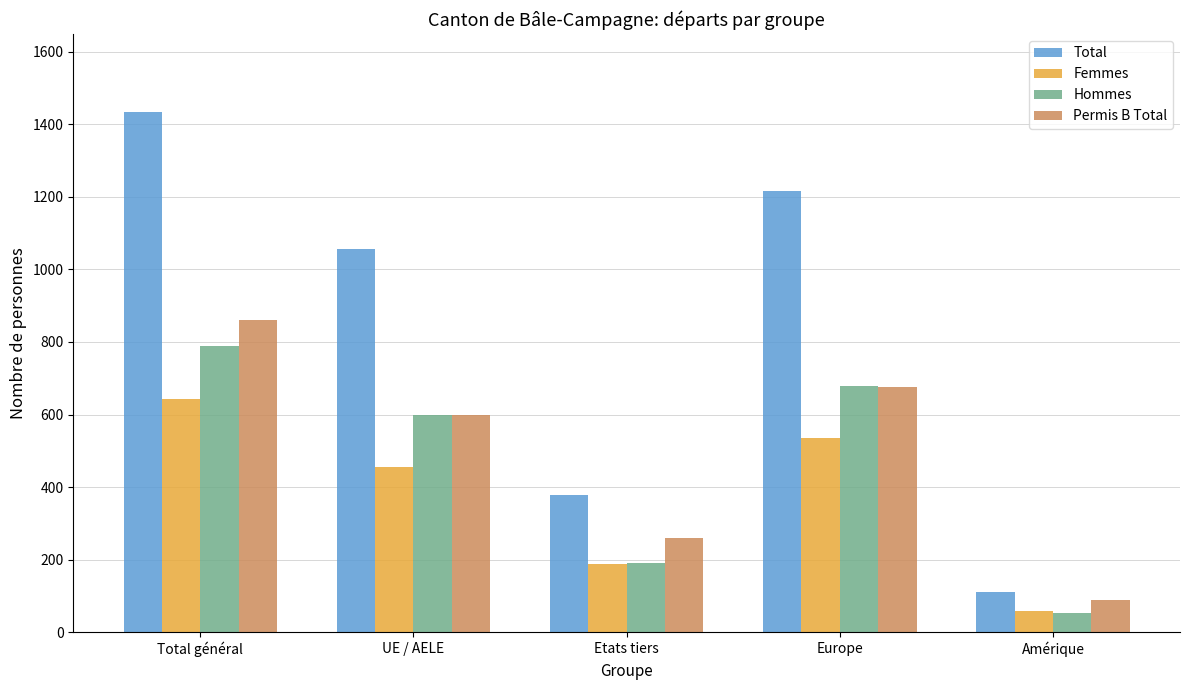

Count the Permis B Total values in the range 261 to 677.

3